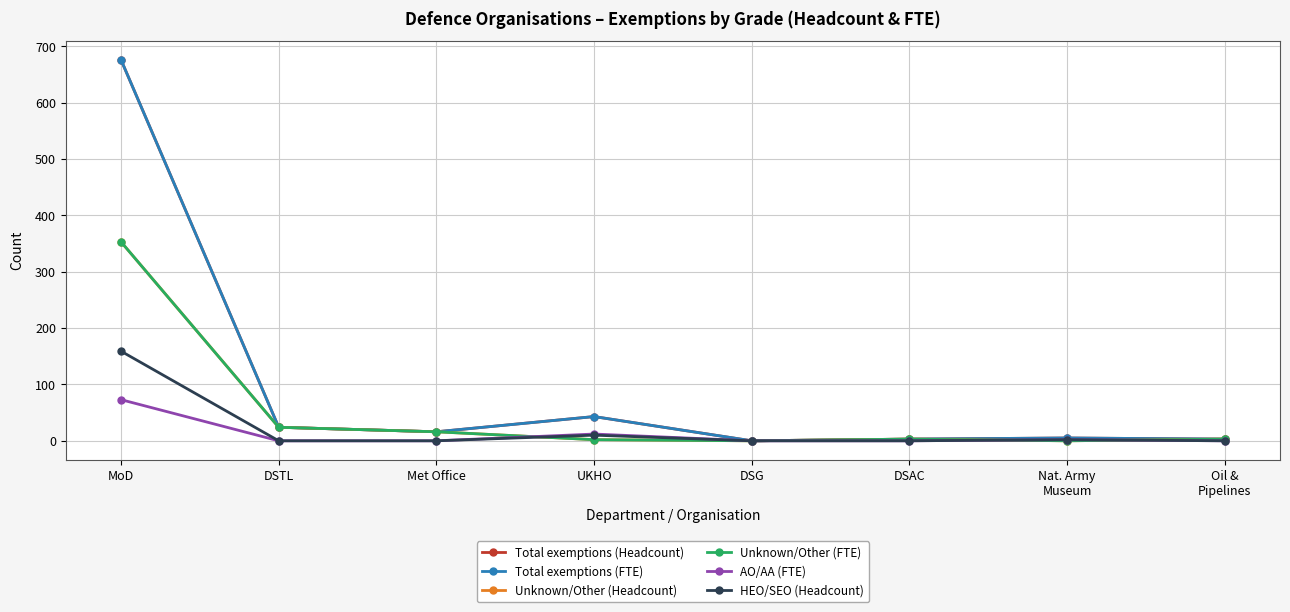

Which has a higher value, Oil &
Pipelines or DSTL?

DSTL